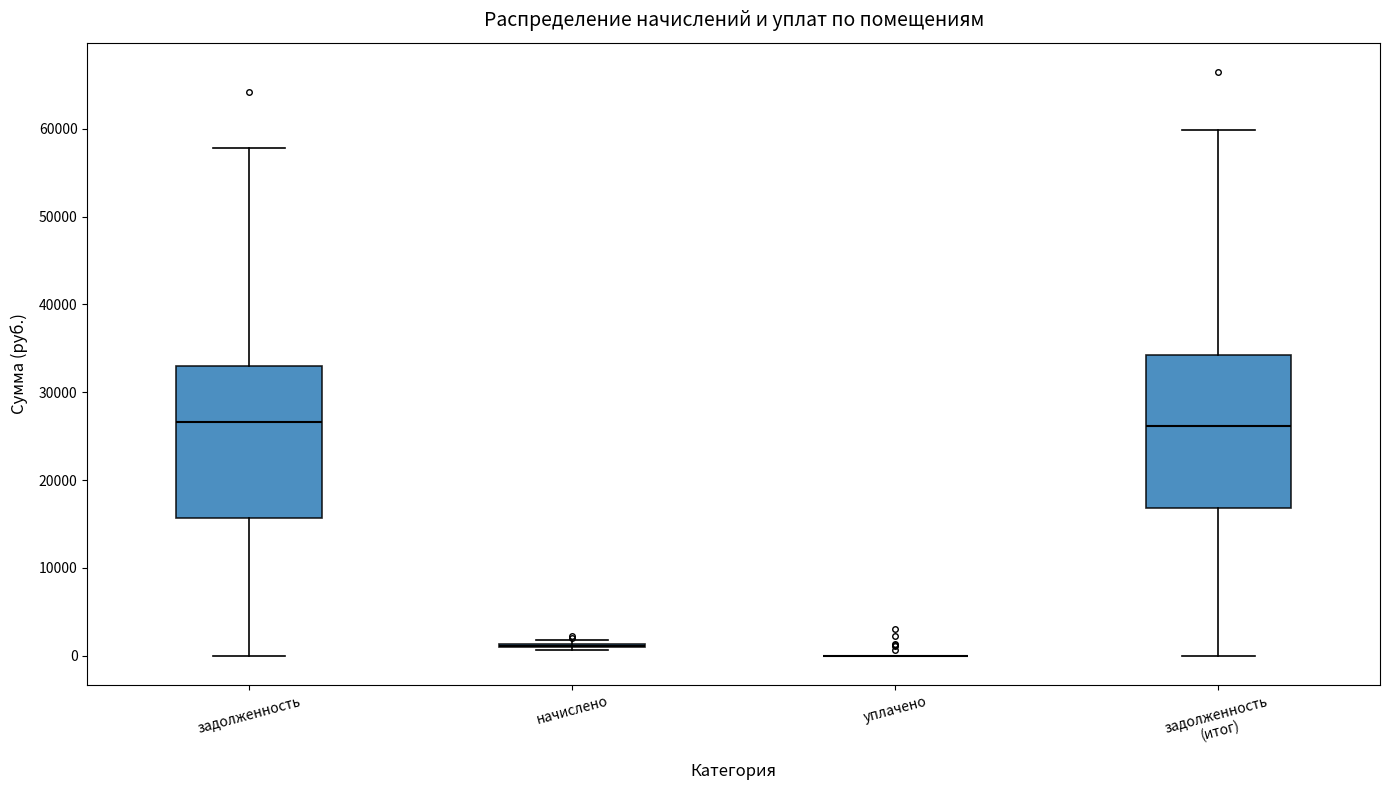

Reading left to right, read every box against the y-axis: the position of its median line, the range the box covers, and the ends of its whiskers. The values are not printed on the chart, so give them approximately, as read against the axis.

задолженность: median 27000, box 16000 to 33000, whiskers 0 to 58000
начислено: box collapsed to a line at 1000, whiskers 1000 to 2000
уплачено: box collapsed to a line at 0, whiskers 0 to 0
задолженность (итог): median 26000, box 17000 to 34000, whiskers 0 to 60000